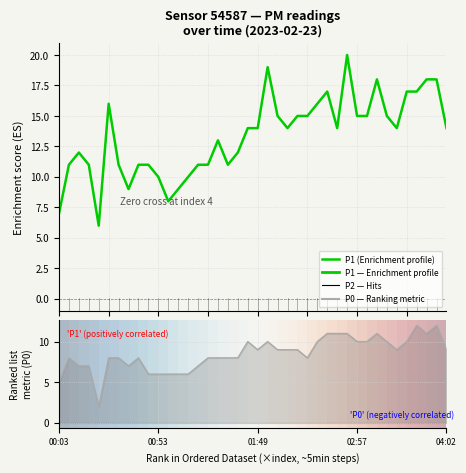

What is the smallest value displayed?

2